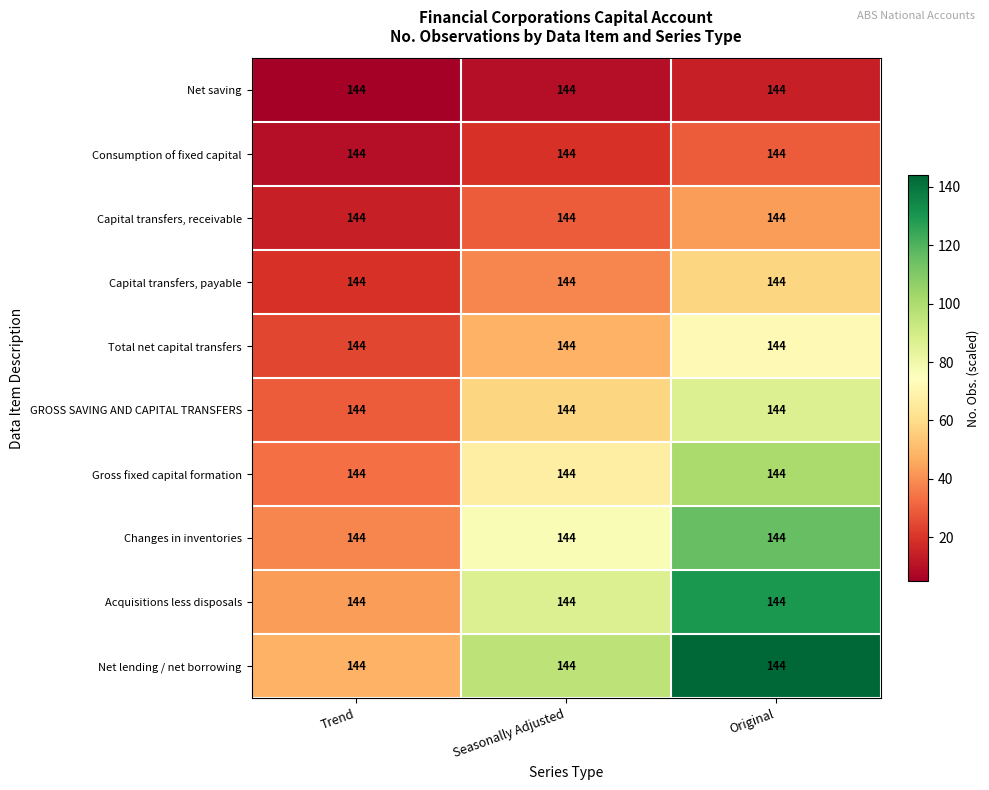

At how many categories does at least one series exceed 44?

3